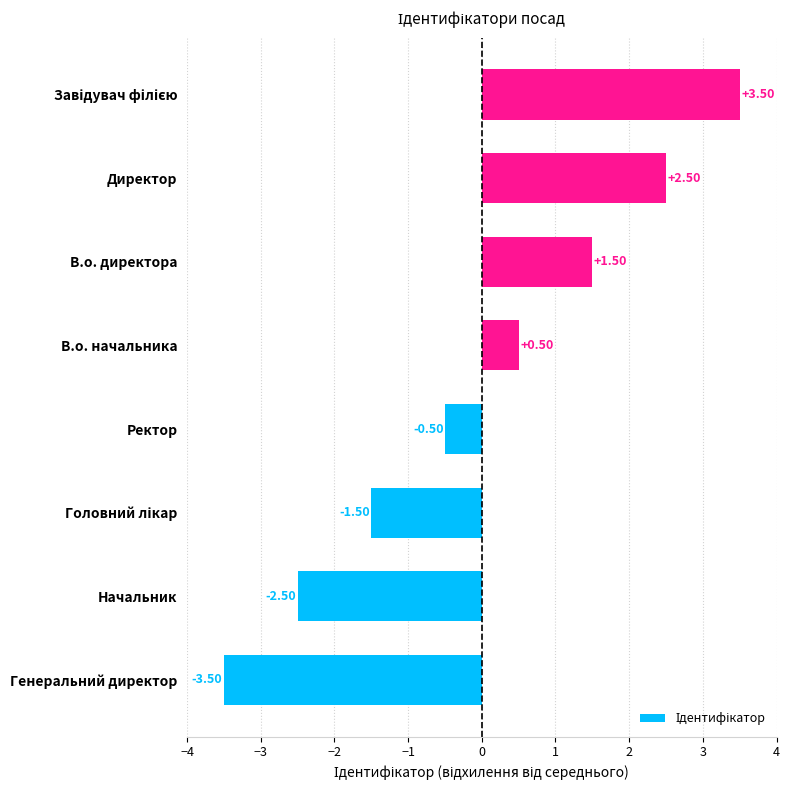

What is the difference between the maximum and minimum values?

7.0